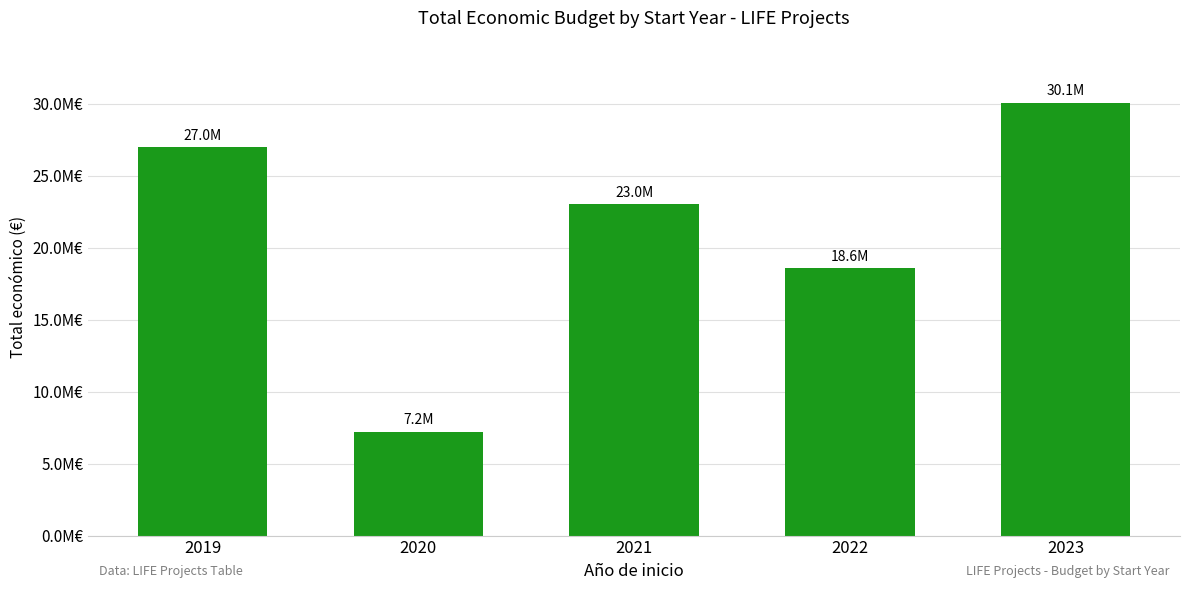

Are the bars horizontal?

No